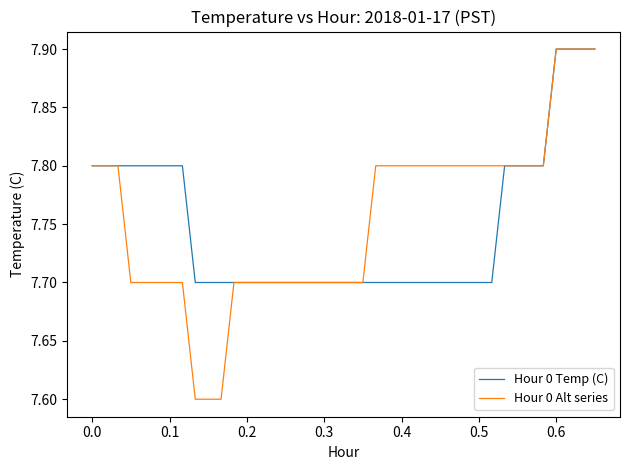

What is the lowest value of the Hour 0 Alt series series?

7.6